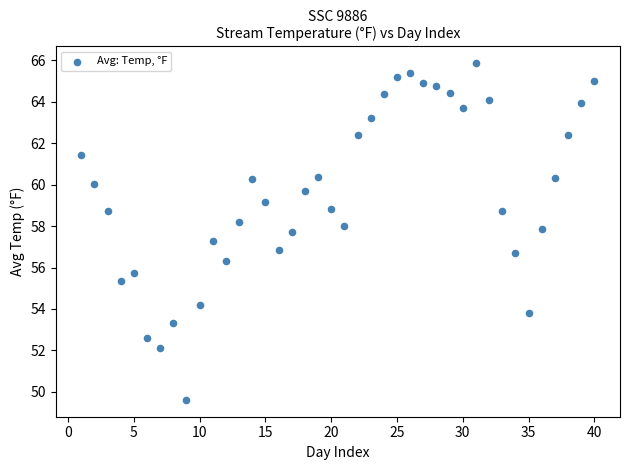

What is the range of X values (max minus min)?

39.0